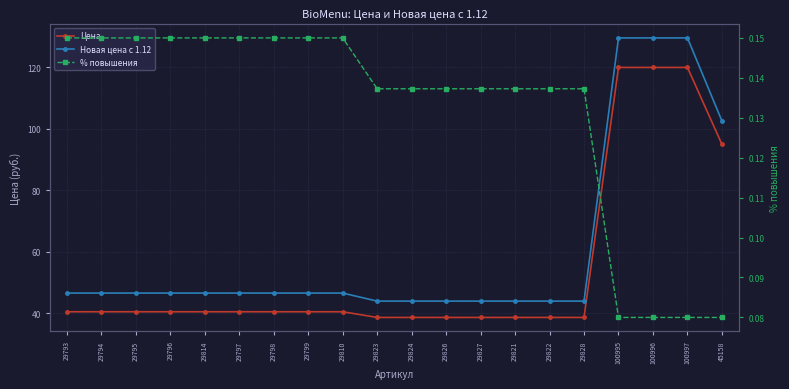

What are all the series names shown in the legend?

Цена, Новая цена с 1.12, % повышения